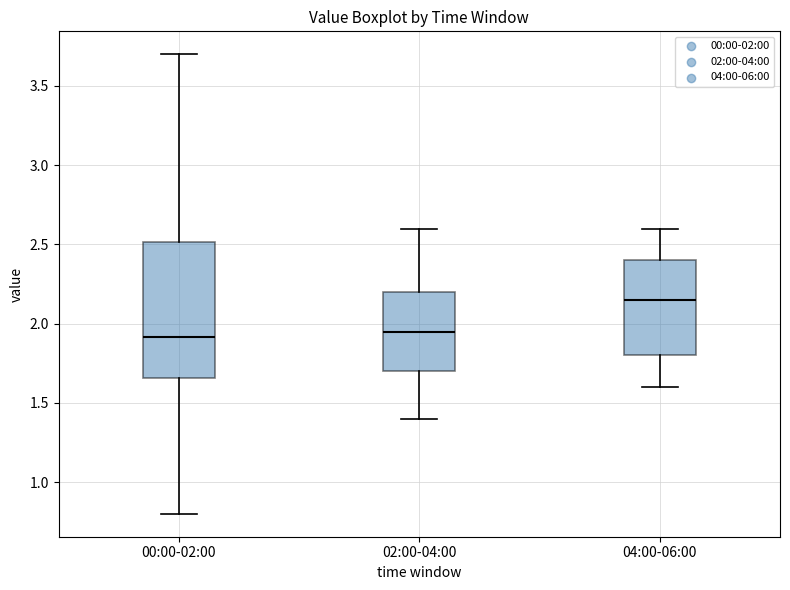

Reading left to right, transcribe this box plot: for each box, give where its median line is, the range the box spans, and where its two whiskers end, as read against the y-axis. The values are not printed on the chart, so give them approximately, as read against the axis.

00:00-02:00: median 1.90, box 1.65 to 2.50, whiskers 0.80 to 3.70
02:00-04:00: median 1.95, box 1.70 to 2.20, whiskers 1.40 to 2.60
04:00-06:00: median 2.15, box 1.80 to 2.40, whiskers 1.60 to 2.60